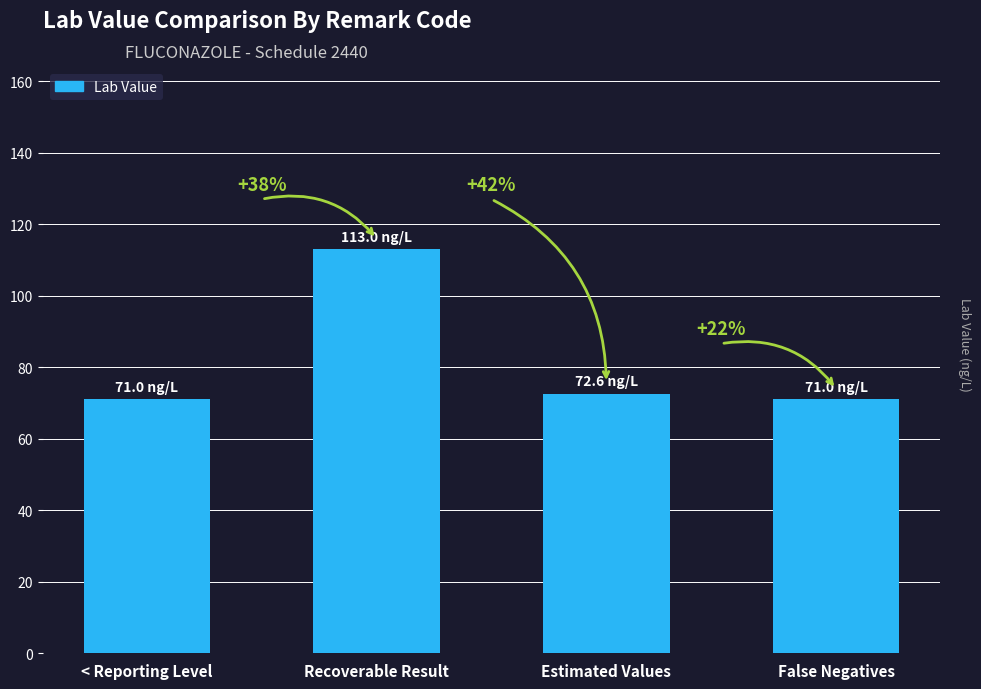

Between < Reporting Level and Estimated Values, which is larger?

Estimated Values